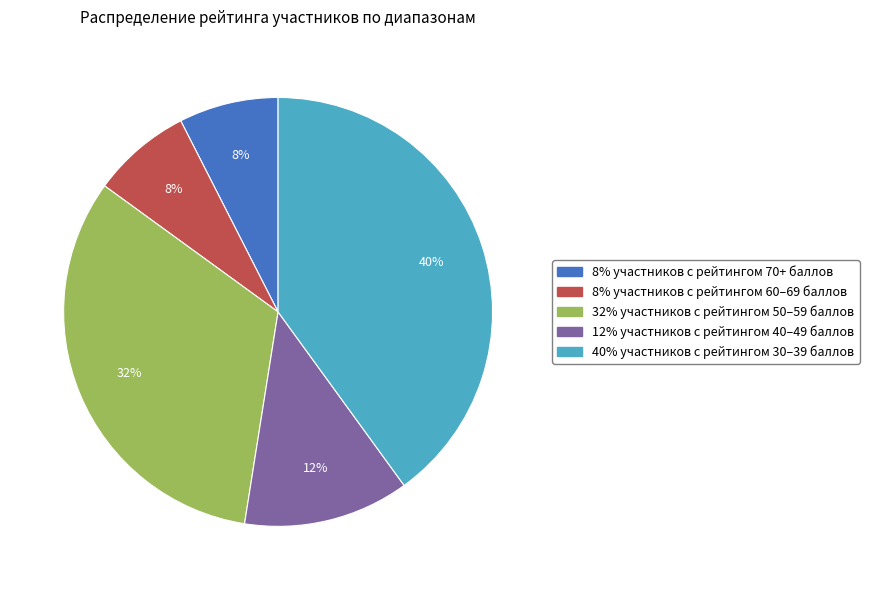

How many segments does this pie chart have?

5